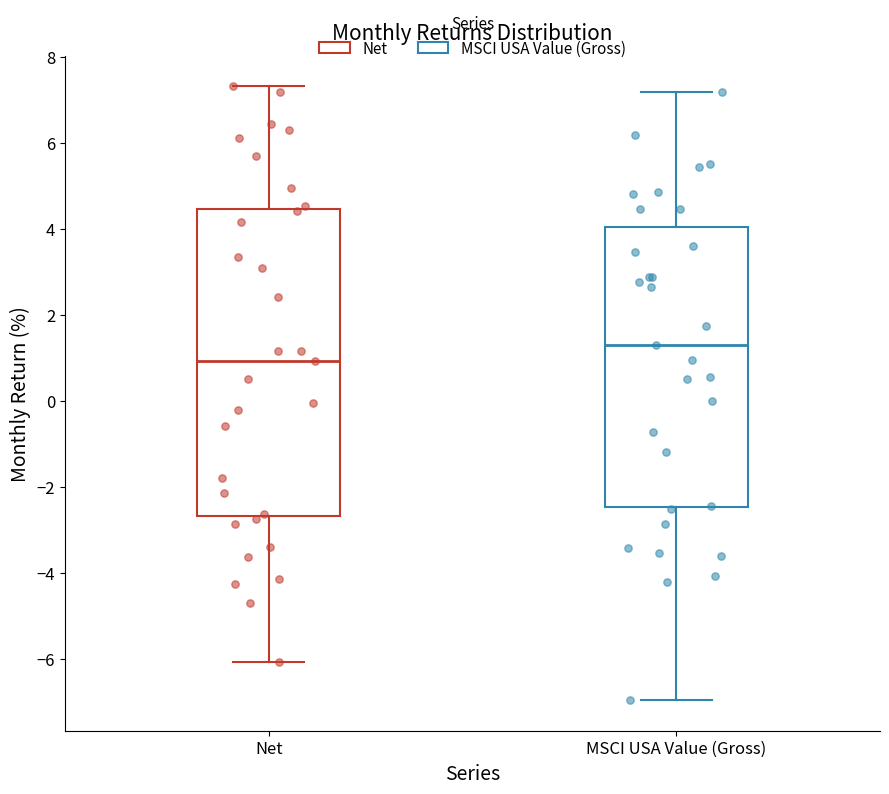

Where is the lower edge of the box for MSCI USA Value (Gross) on the y-axis? The values are not printed on the chart, so give them approximately, as read against the axis.

-2.4